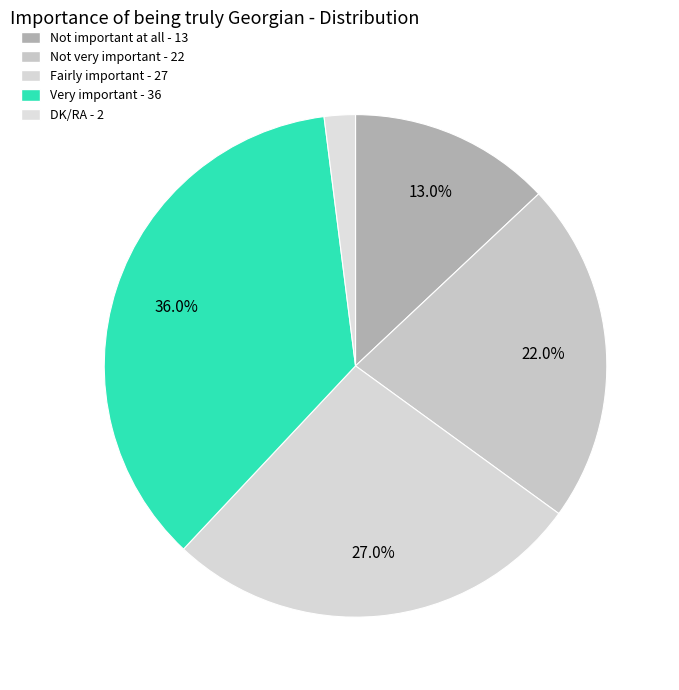

Which slice is the smallest?

DK/RA